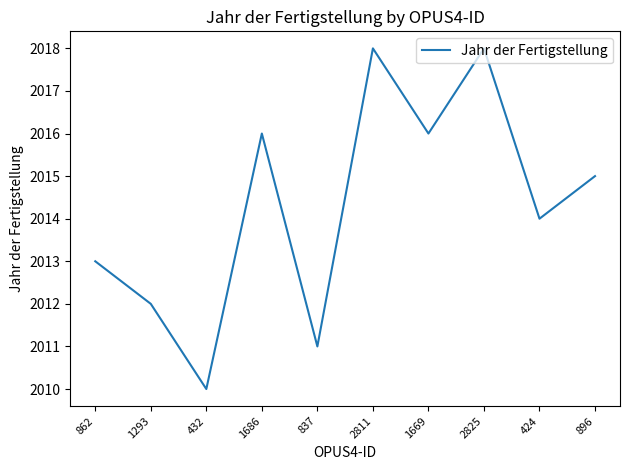

Where does the data first go above 2015?

1686